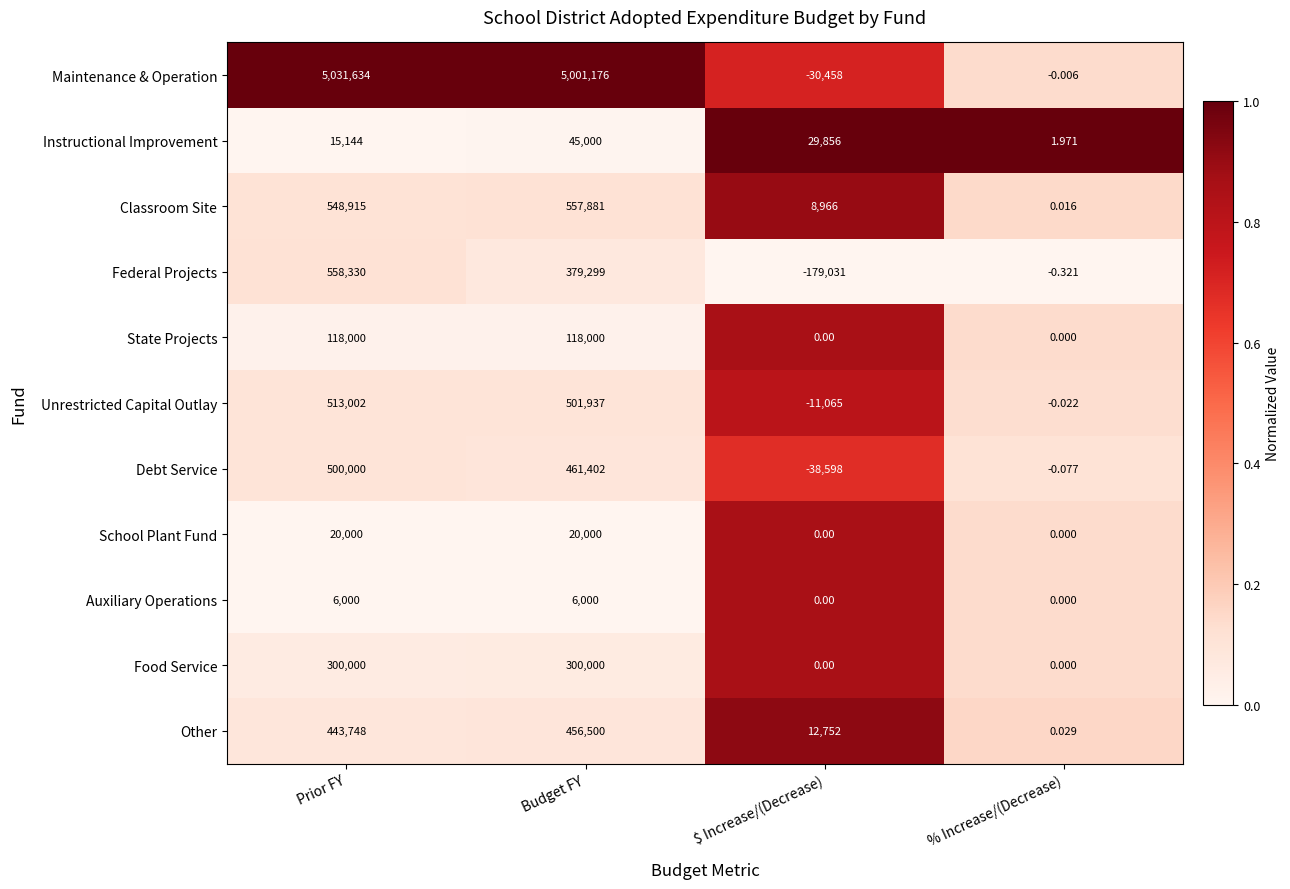

Which series has the largest range (max minus min)?

Maintenance & Operation